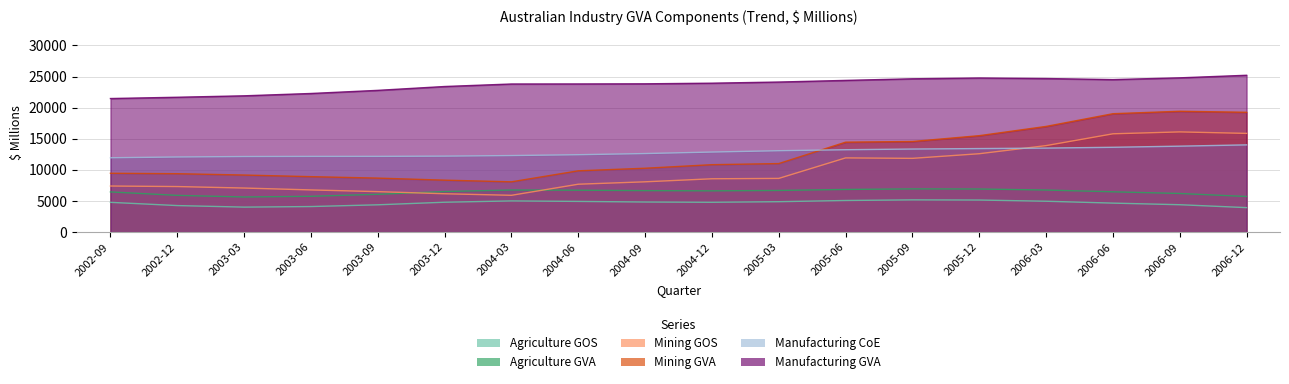

Reading left to right, transcribe all the data shown in this chart.

Agriculture GOS: 4787	4268	4019	4111	4391	4805	5015	4936	4839	4798	4891	5084	5183	5157	4964	4662	4405	3938
Agriculture GVA: 6461	5907	5646	5758	6077	6522	6770	6735	6670	6634	6696	6858	6948	6930	6764	6479	6211	5726
Mining GOS: 7408	7322	7083	6781	6507	6167	5917	7698	8084	8571	8631	11925	11852	12596	13898	15795	16101	15862
Mining GVA: 9459	9388	9173	8913	8680	8351	8083	9852	10266	10836	11015	14454	14560	15497	16983	19026	19417	19254
Manufacturing CoE: 11948	12073	12145	12165	12171	12210	12301	12437	12623	12866	13079	13239	13350	13424	13501	13631	13811	14019
Manufacturing GVA: 21462	21668	21898	22272	22775	23393	23796	23805	23826	23927	24111	24374	24633	24760	24674	24503	24785	25198